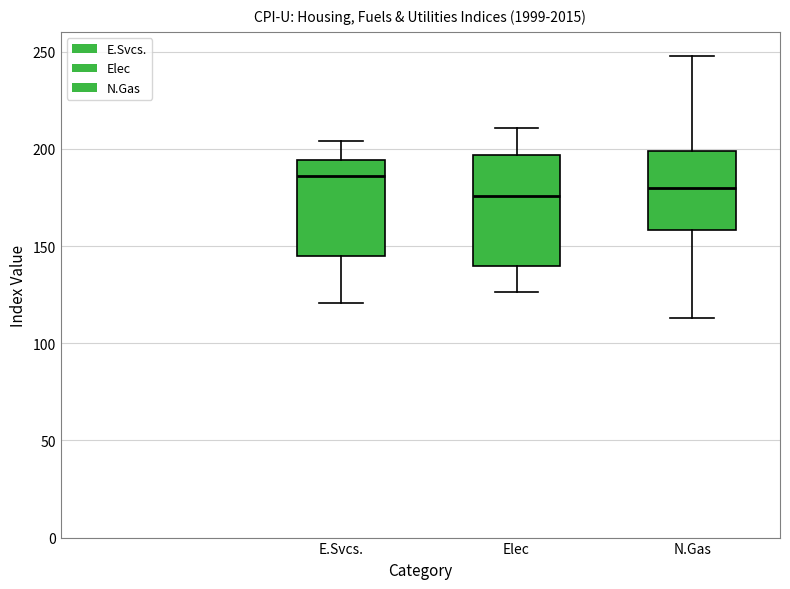

Reading left to right, read every box against the y-axis: the position of its median line, the range the box covers, and the ends of its whiskers. The values are not printed on the chart, so give them approximately, as read against the axis.

E.Svcs.: median 185, box 145 to 195, whiskers 120 to 205
Elec: median 175, box 140 to 195, whiskers 125 to 210
N.Gas: median 180, box 160 to 200, whiskers 115 to 250